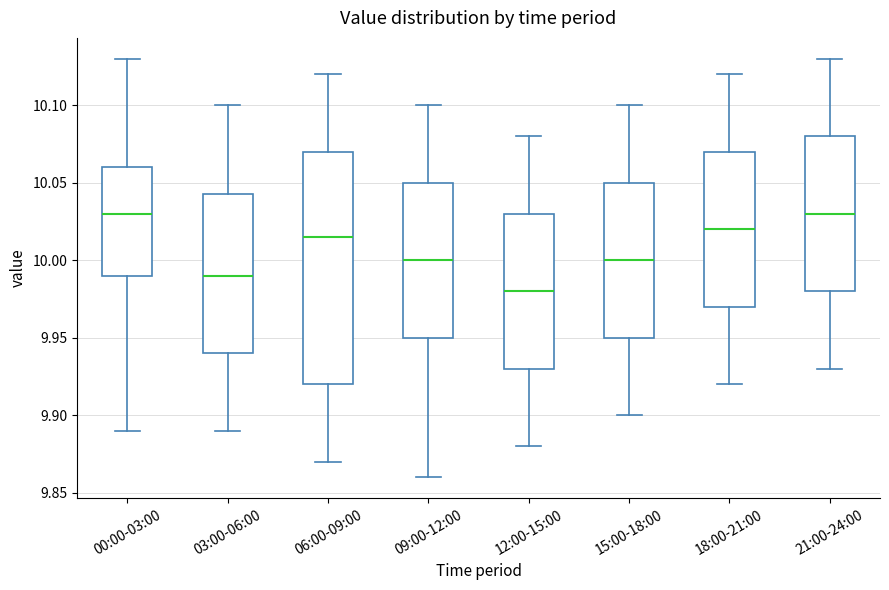

Reading left to right, transcribe this box plot: for each box, give where its median line is, the range the box spans, and where its two whiskers end, as read against the y-axis. The values are not printed on the chart, so give them approximately, as read against the axis.

00:00-03:00: median 10.030, box 9.990 to 10.060, whiskers 9.890 to 10.130
03:00-06:00: median 9.990, box 9.940 to 10.045, whiskers 9.890 to 10.100
06:00-09:00: median 10.015, box 9.920 to 10.070, whiskers 9.870 to 10.120
09:00-12:00: median 10.000, box 9.950 to 10.050, whiskers 9.860 to 10.100
12:00-15:00: median 9.980, box 9.930 to 10.030, whiskers 9.880 to 10.080
15:00-18:00: median 10.000, box 9.950 to 10.050, whiskers 9.900 to 10.100
18:00-21:00: median 10.020, box 9.970 to 10.070, whiskers 9.920 to 10.120
21:00-24:00: median 10.030, box 9.980 to 10.080, whiskers 9.930 to 10.130